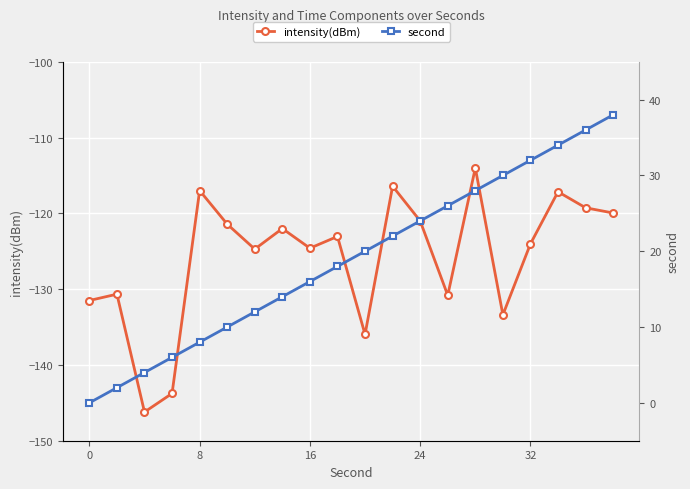

What is the minimum value for intensity(dBm)?

-146.2